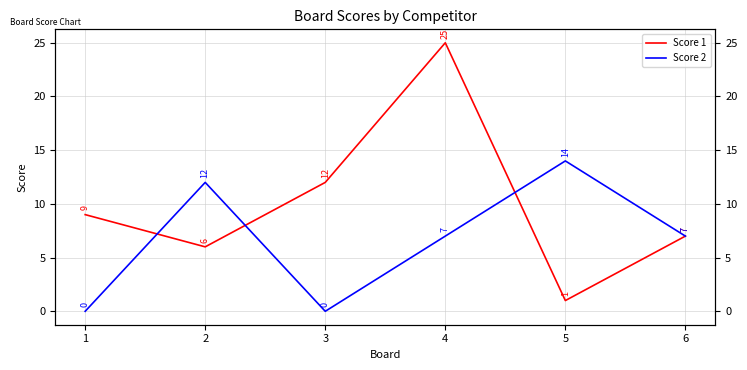

At 2, list the series in order from largest to smallest.

Score 2, Score 1